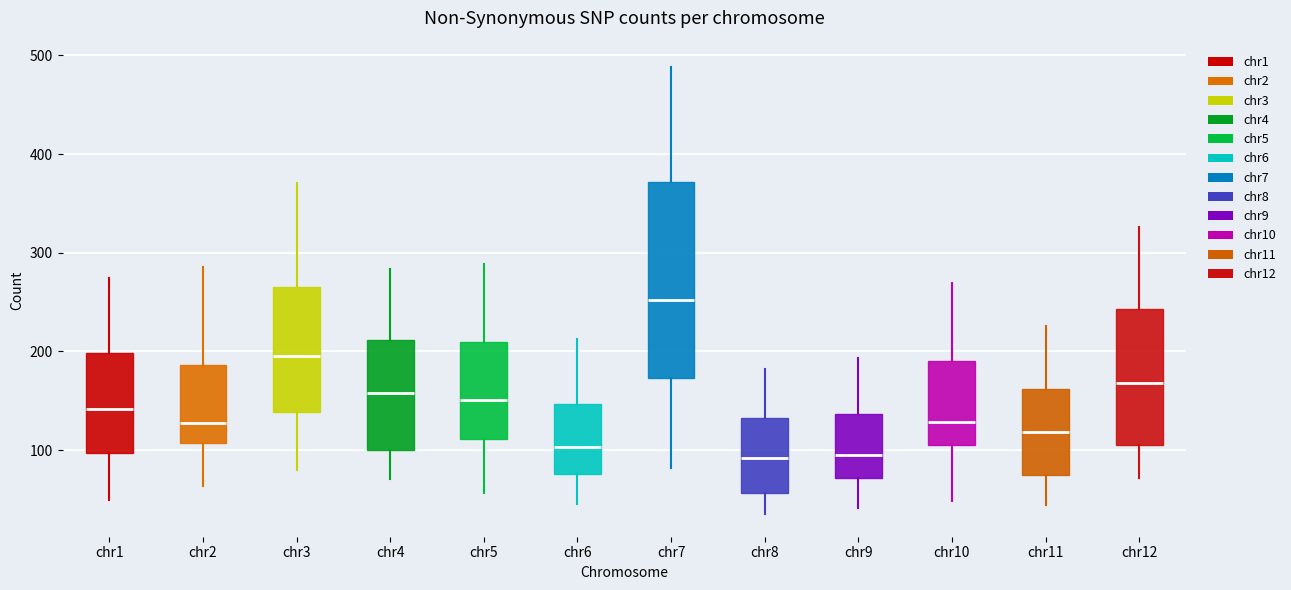

Where is the upper edge of the box for chr4 on the y-axis? The values are not printed on the chart, so give them approximately, as read against the axis.

210